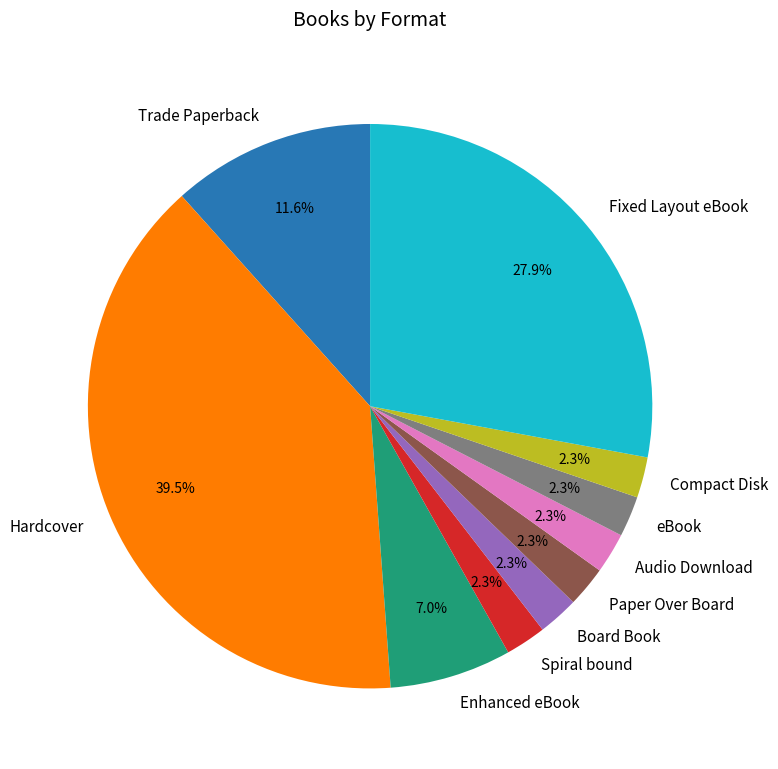

The Spiral bound slice represents 11% of the pie. True or false?

False